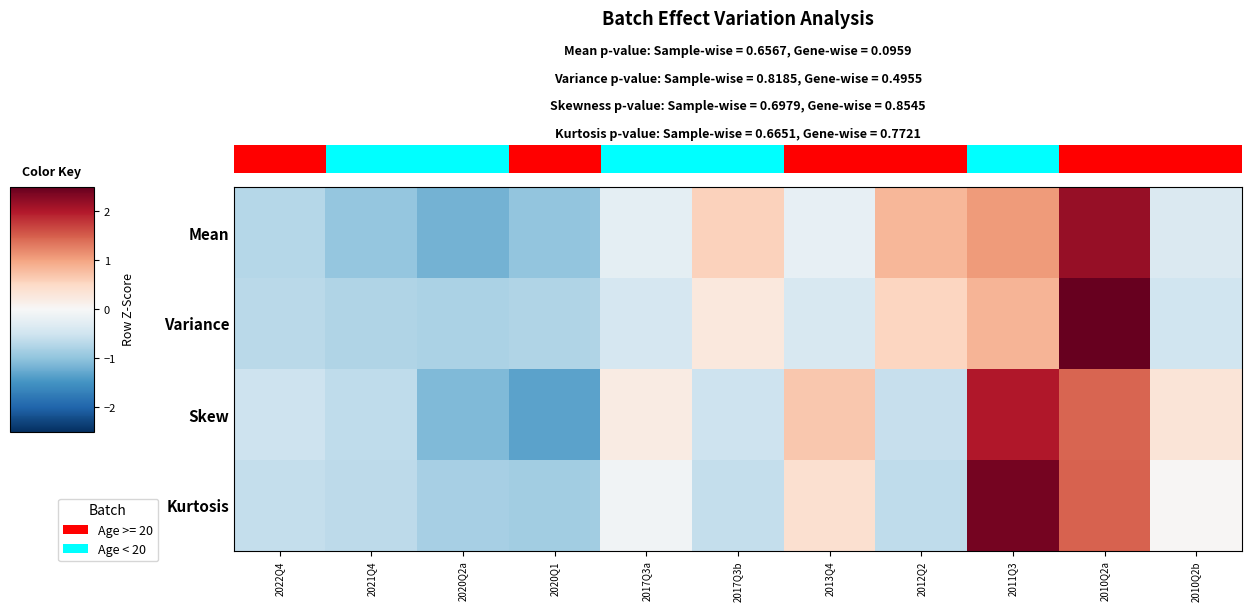

What is the difference between the Skew values at 2021Q4 and 2012Q2?

0.1